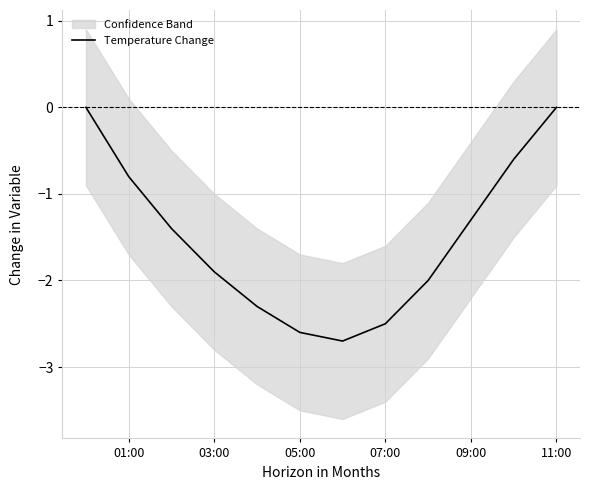

The Temperature Change series shows -0.6 at 03:00. True or false?

False